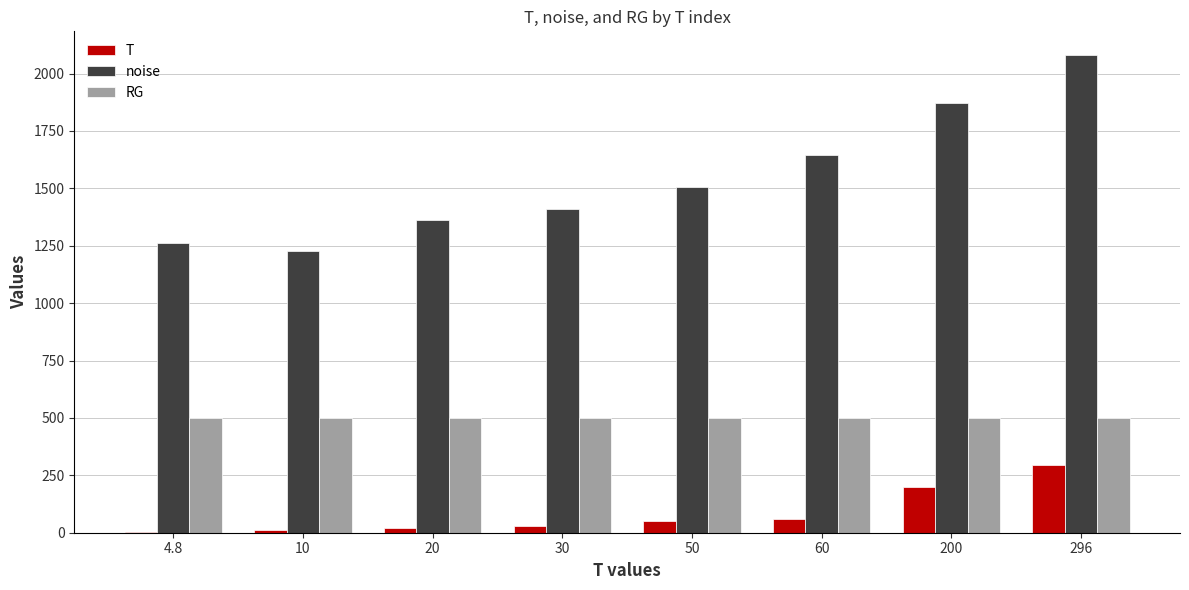

What is the sum of all T values?

670.8